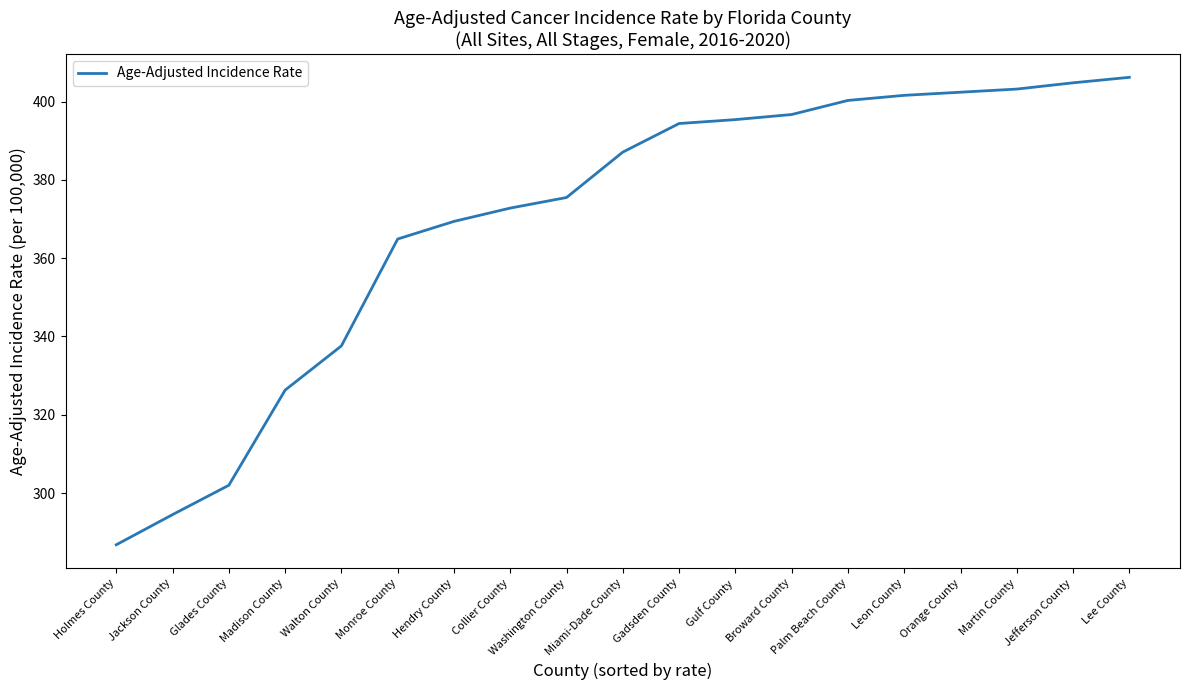

How many values exceed 387?

10